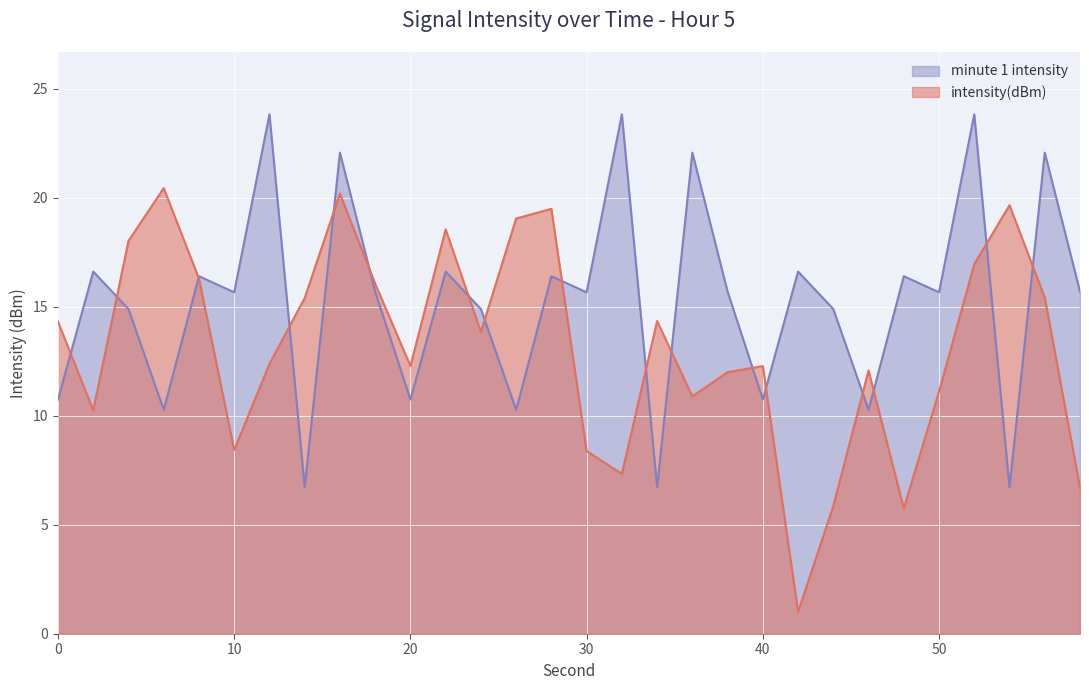

What is the value of the minute 1 intensity point at the 4th from the left?

10.3